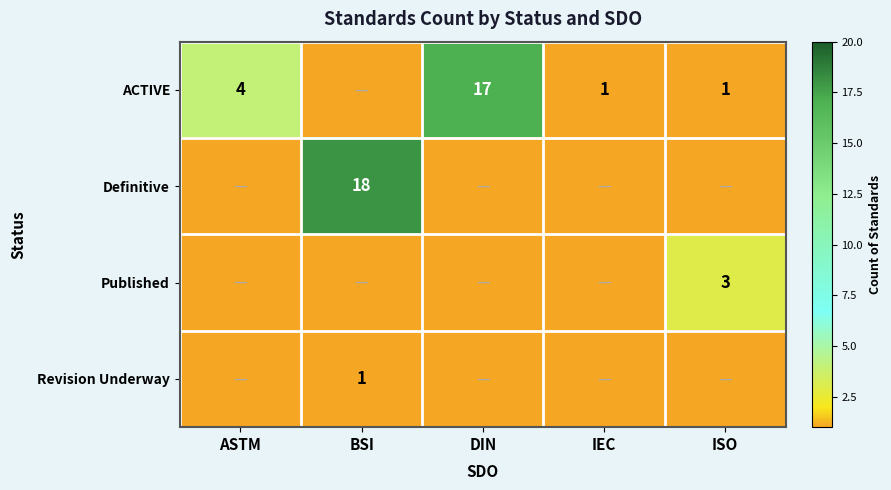

The value of Published at ISO is 3. True or false?

True